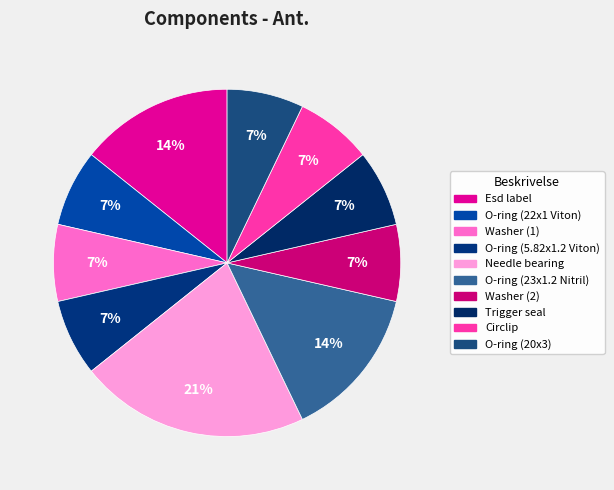

To the nearest percent, what is the difference between the Washer (2) and Esd label slice percentages?

7%